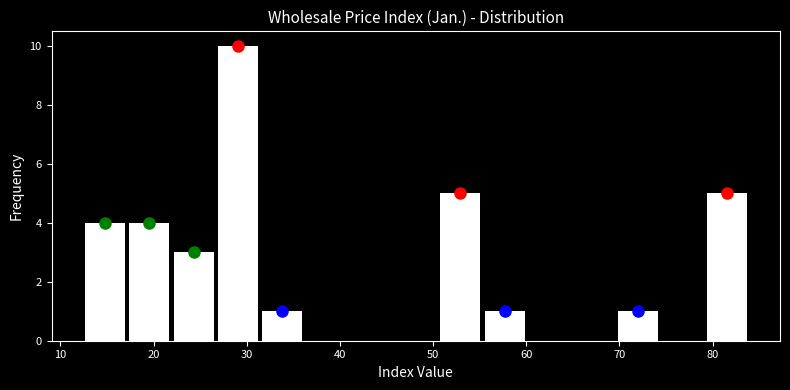

Reading left to right, transcribe this chart: for each bar, give the range it covers on the x-axis and its height. Neither the bar edges nor the heights are printed on the chart, so give them approximately, as read against the axes.

12 to 17: 4
17 to 22: 4
22 to 27: 3
27 to 31: 10
31 to 36: 1
36 to 41: 0
41 to 46: 0
46 to 51: 0
51 to 55: 5
55 to 60: 1
60 to 65: 0
65 to 70: 0
70 to 74: 1
74 to 79: 0
79 to 84: 5